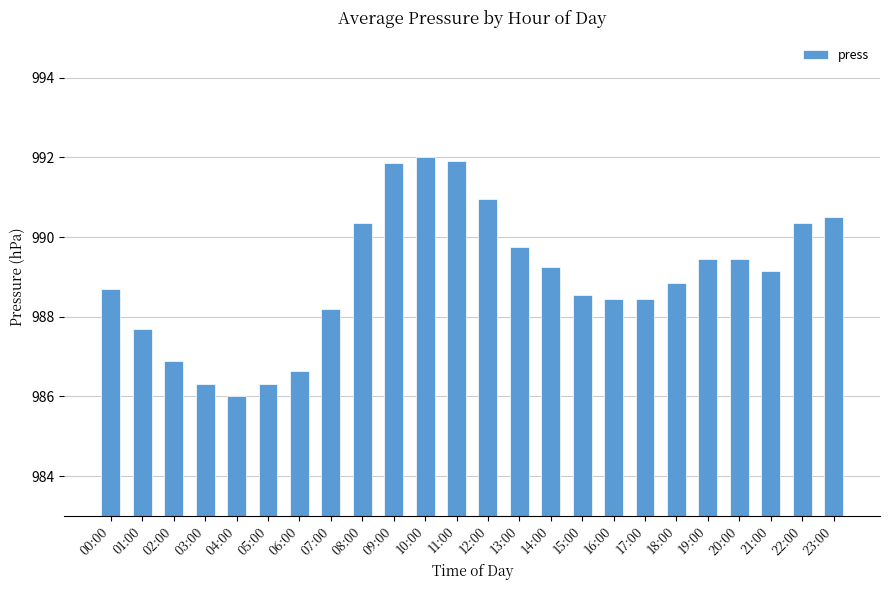

What is the ratio of the value at 18:00 to the value at 19:00?

1.0